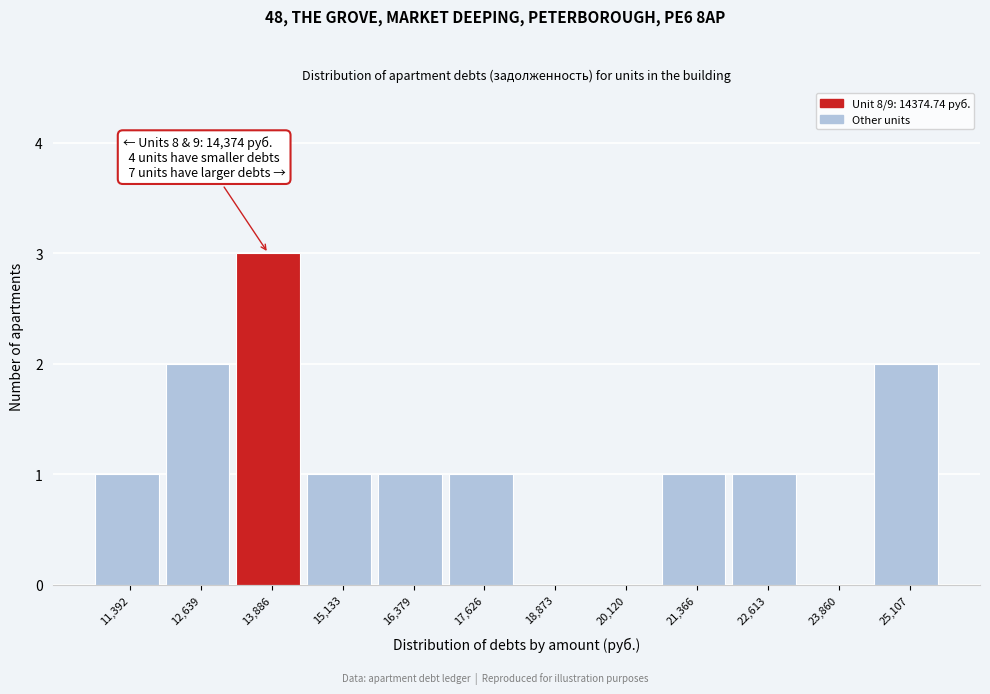

Reading left to right, transcribe all the data shown in this chart.

11,392=1	12,639=2	13,886=3	15,133=1	16,379=1	17,626=1	18,873=0	20,120=0	21,366=1	22,613=1	23,860=0	25,107=2